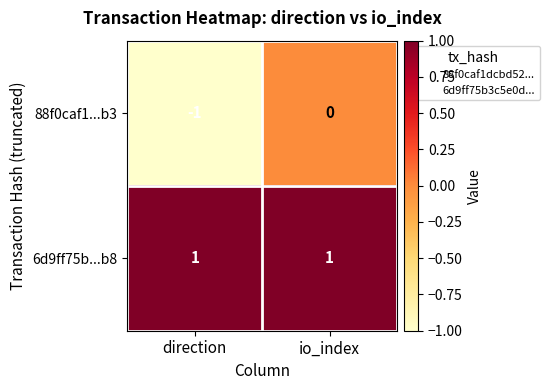

Reading right to left, list all the values displayed in this chart.

88f0caf1...b3: io_index=0	direction=-1
6d9ff75b...b8: io_index=1	direction=1